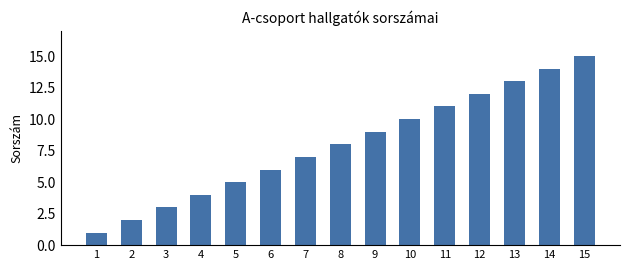

What is the value of the 12th bar from the left?

12